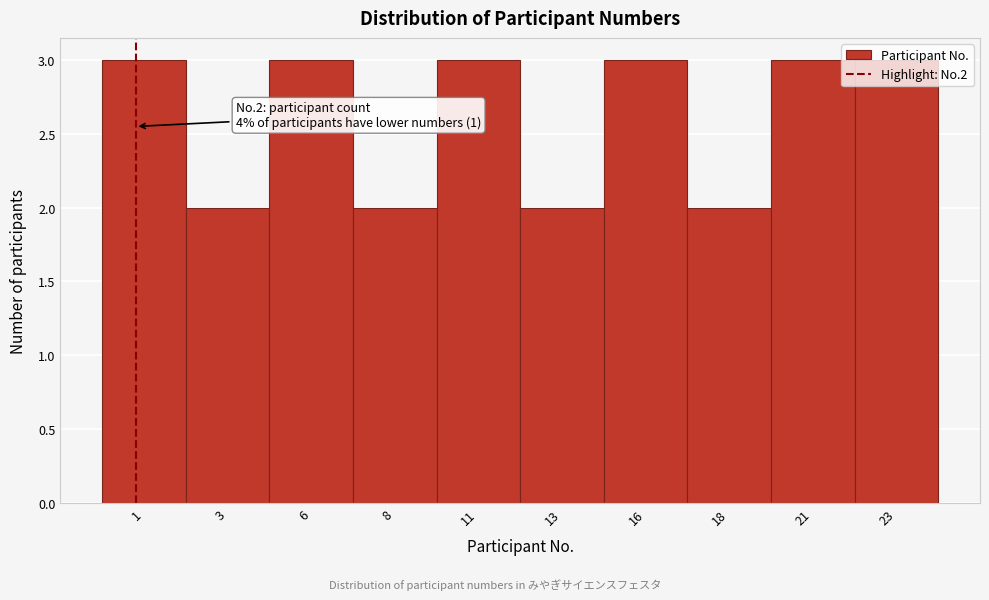

The chart shows a value of 4 at 6. True or false?

False